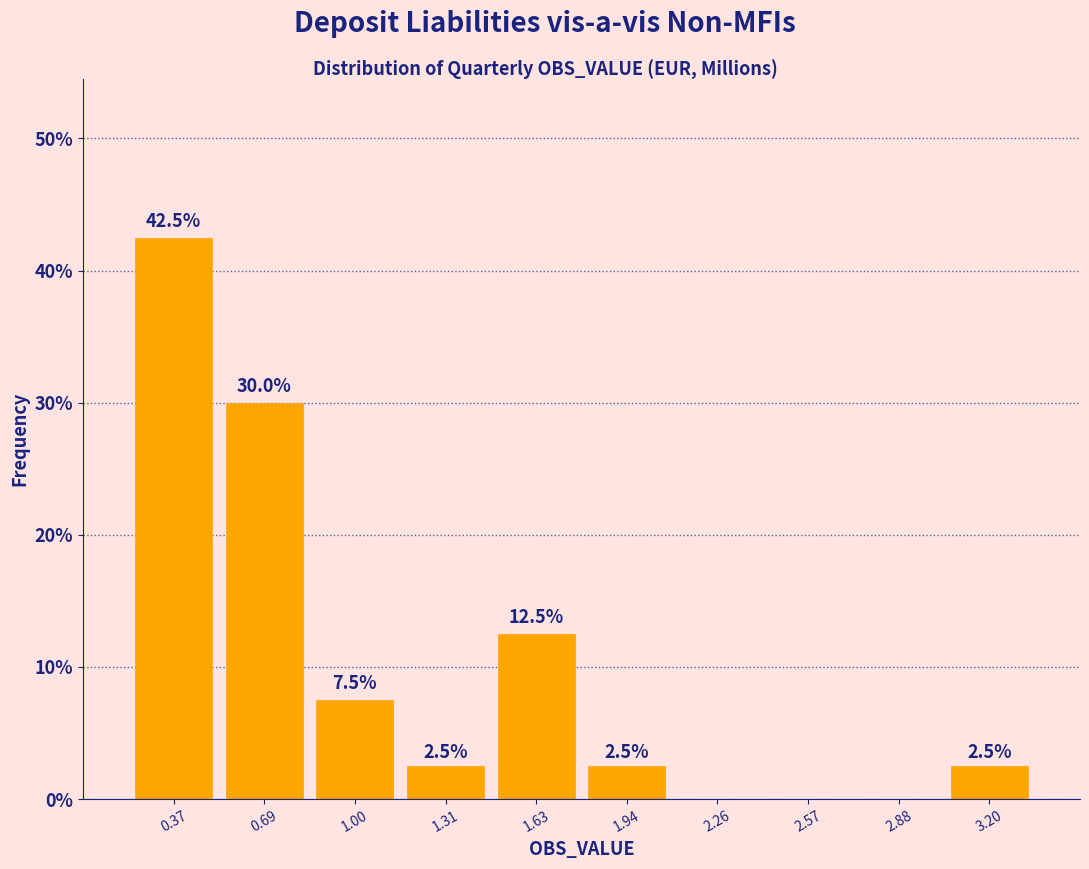

Which range on the x-axis has the tallest bar?

0.20 to 0.55